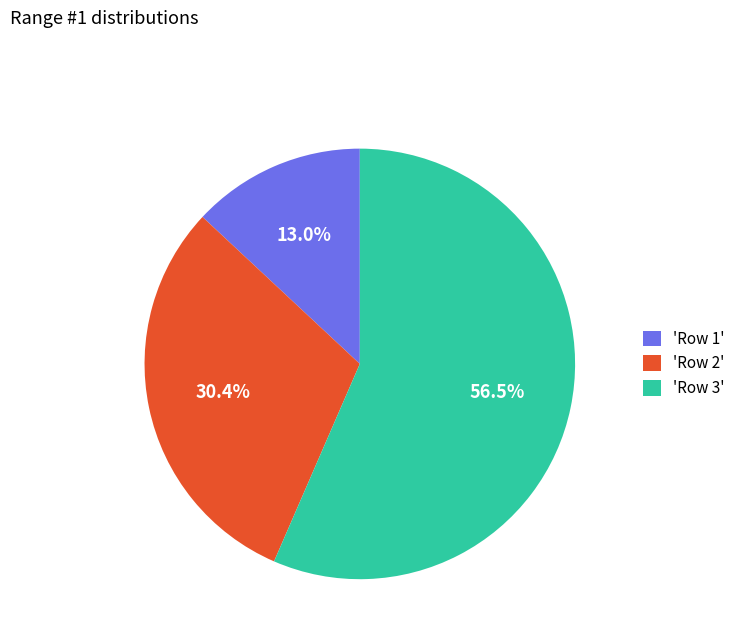

What percentage is NOT represented by 'Row 1'?

87.0%